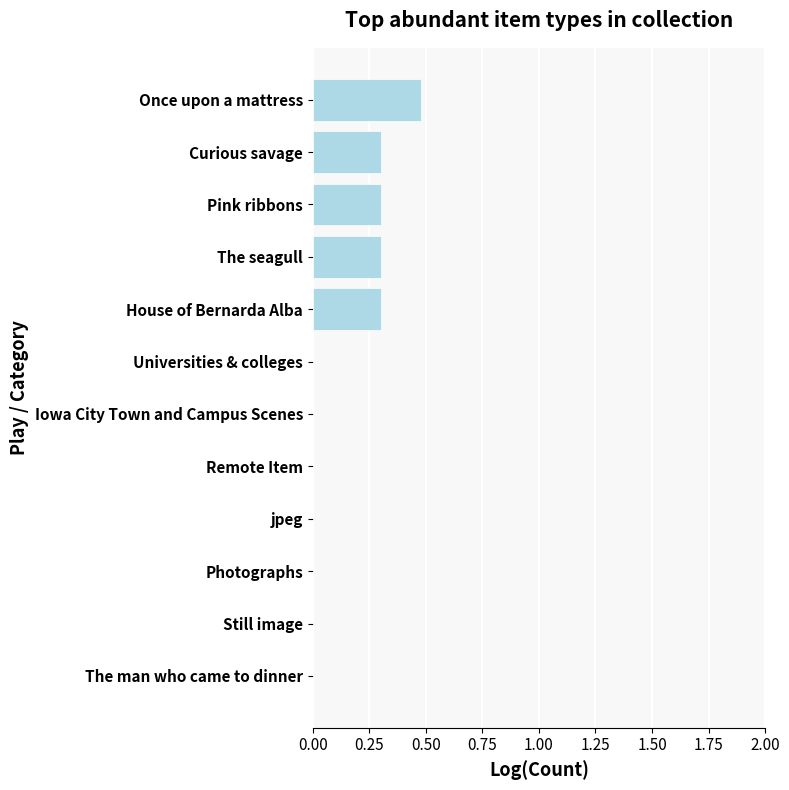

True or false: the data shows 0.4 at Pink ribbons.

False